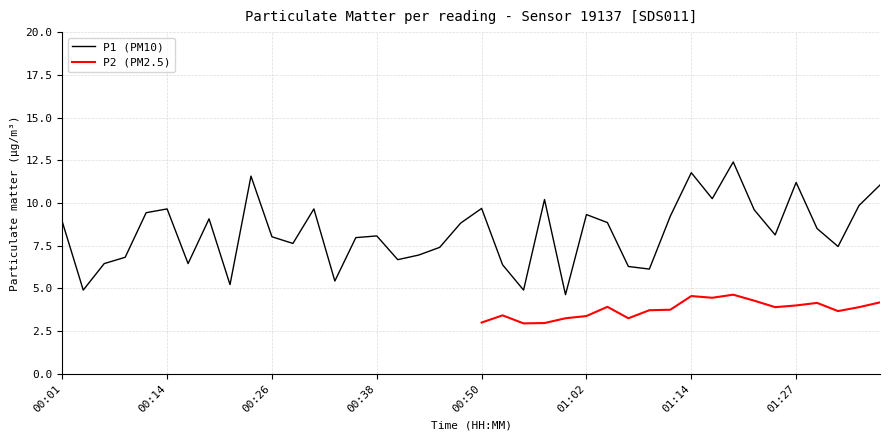

List the labels in order of value, smallest first.

01:00, 00:04, 00:55, 00:21, 00:33, 01:09, 01:07, 00:52, 00:06, 00:16, 00:40, 00:09, 00:43, 00:45, 01:32, 00:28, 00:35, 00:26, 00:38, 01:24, 01:29, 00:48, 01:05, 00:01, 00:18, 01:12, 01:02, 00:11, 01:22, 00:14, 00:31, 00:50, 01:34, 00:57, 01:17, 01:37, 01:27, 00:23, 01:14, 01:19